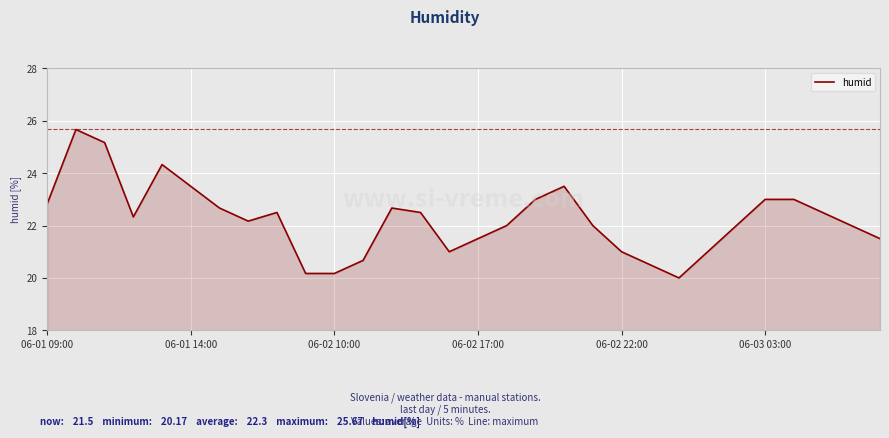

What is the difference between the maximum and minimum values?

5.7